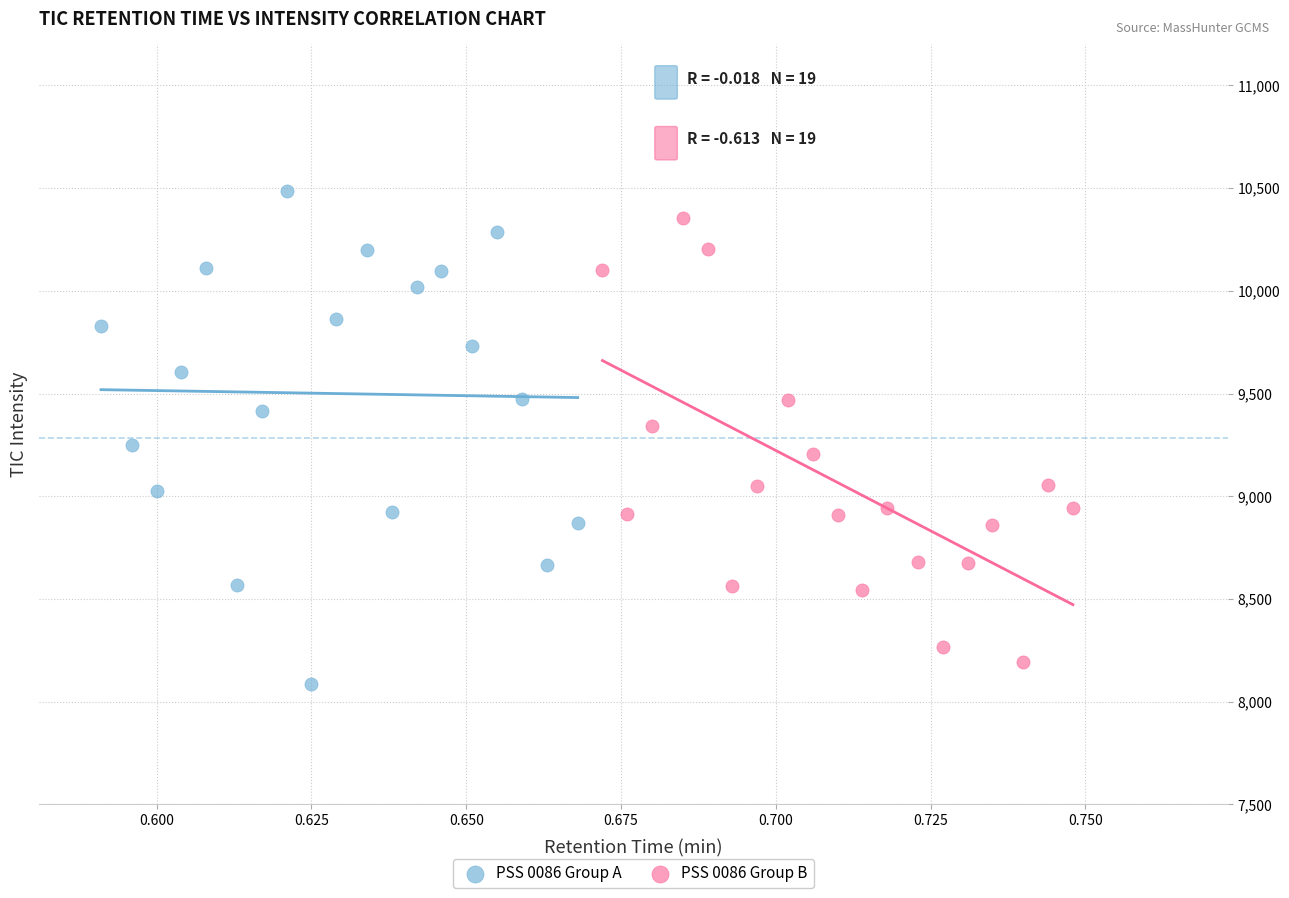

What are all the series names shown in the legend?

PSS 0086 Group A, PSS 0086 Group B